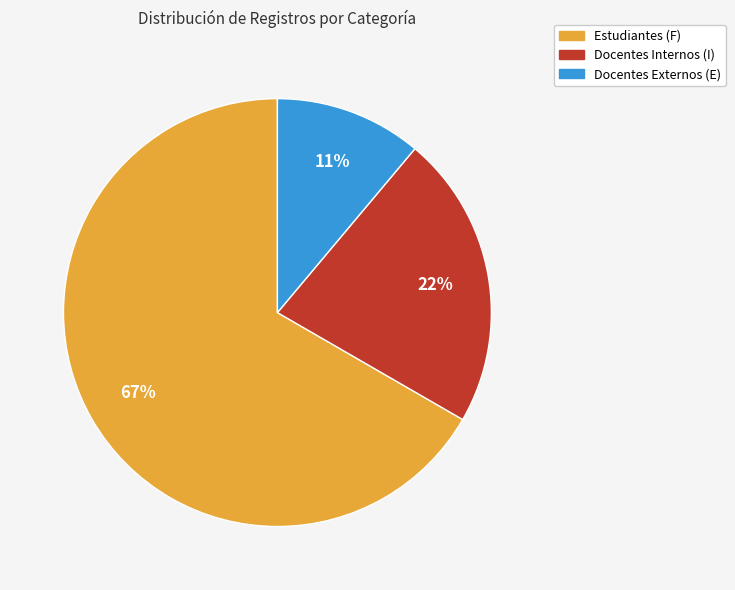

How many slices are in this pie chart?

3